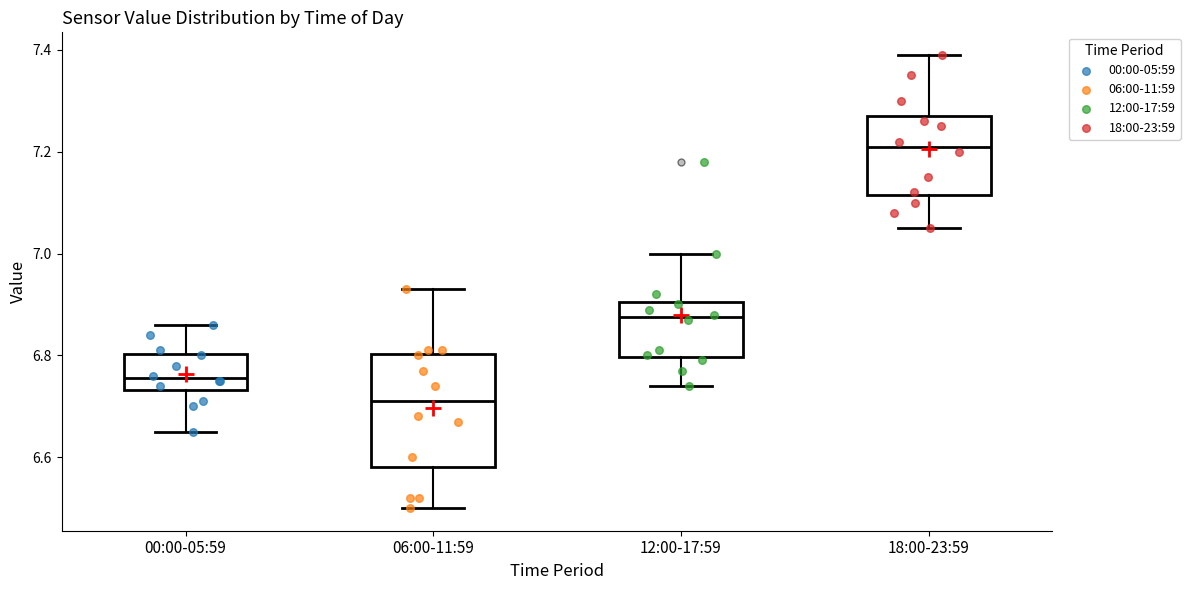

Which box's median line is the highest?

18:00-23:59